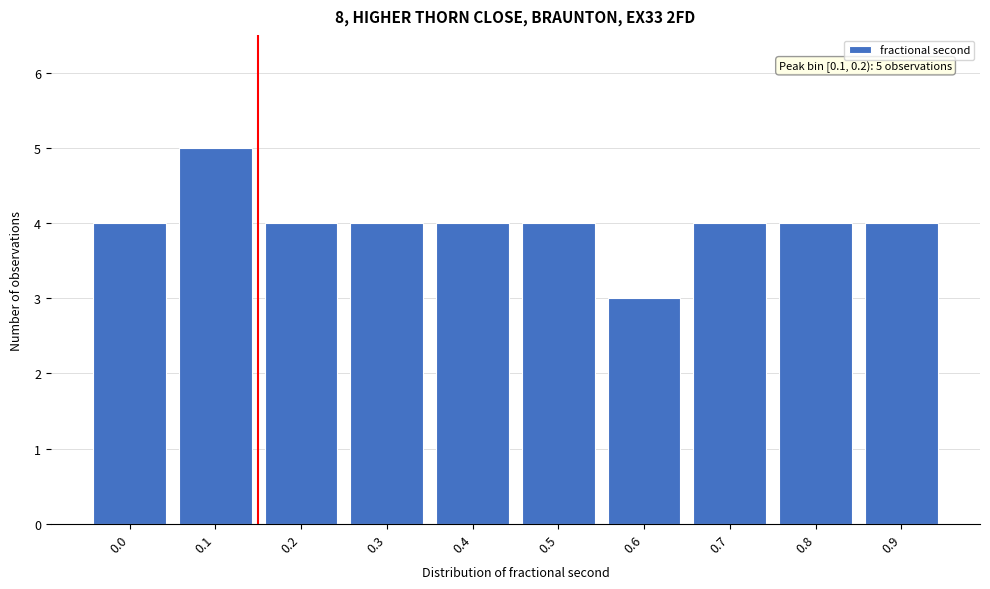

Reading left to right, extract all data points from this chart.

4	5	4	4	4	4	3	4	4	4